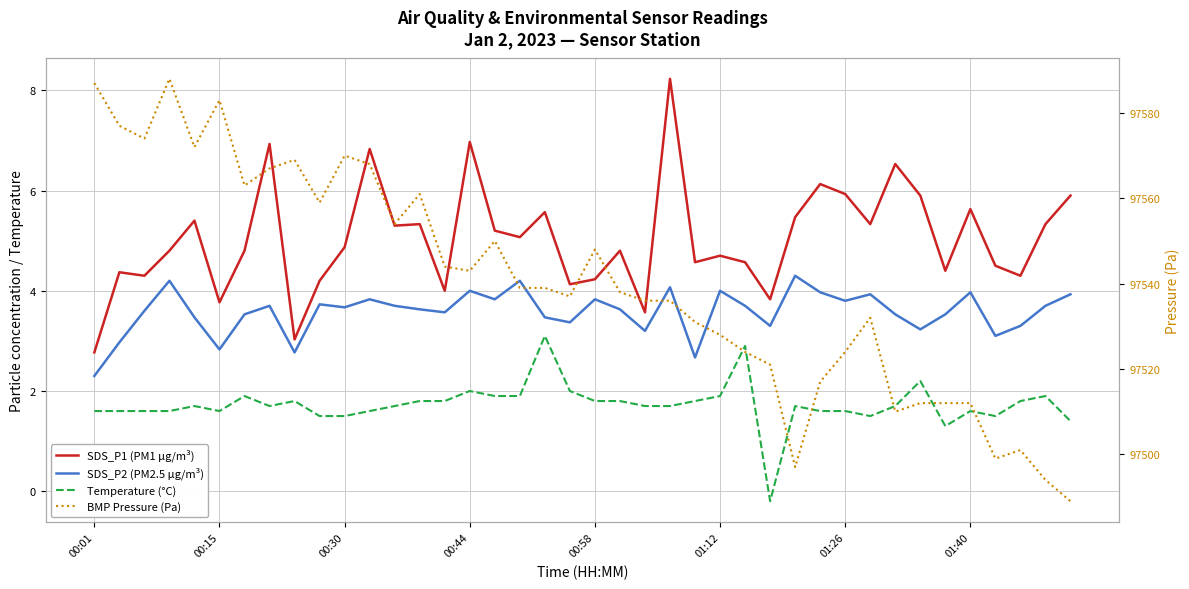

What is the total value across all series at 00:58?

97557.9